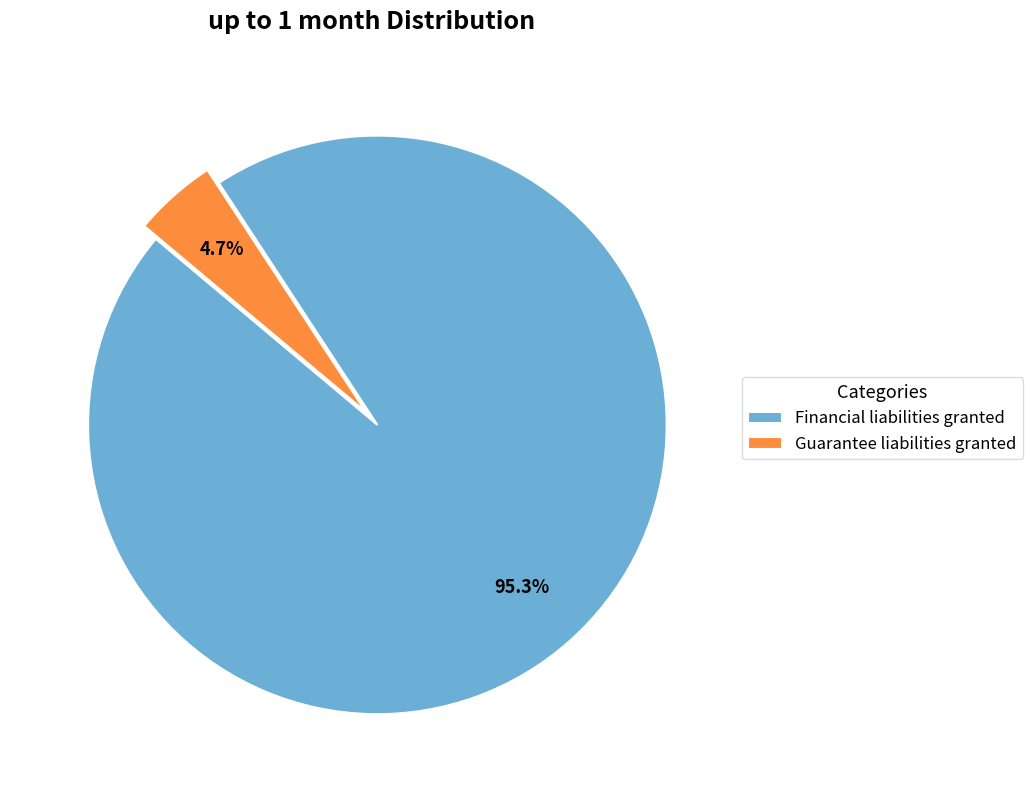

What is the smallest slice in the pie chart?

Guarantee liabilities granted